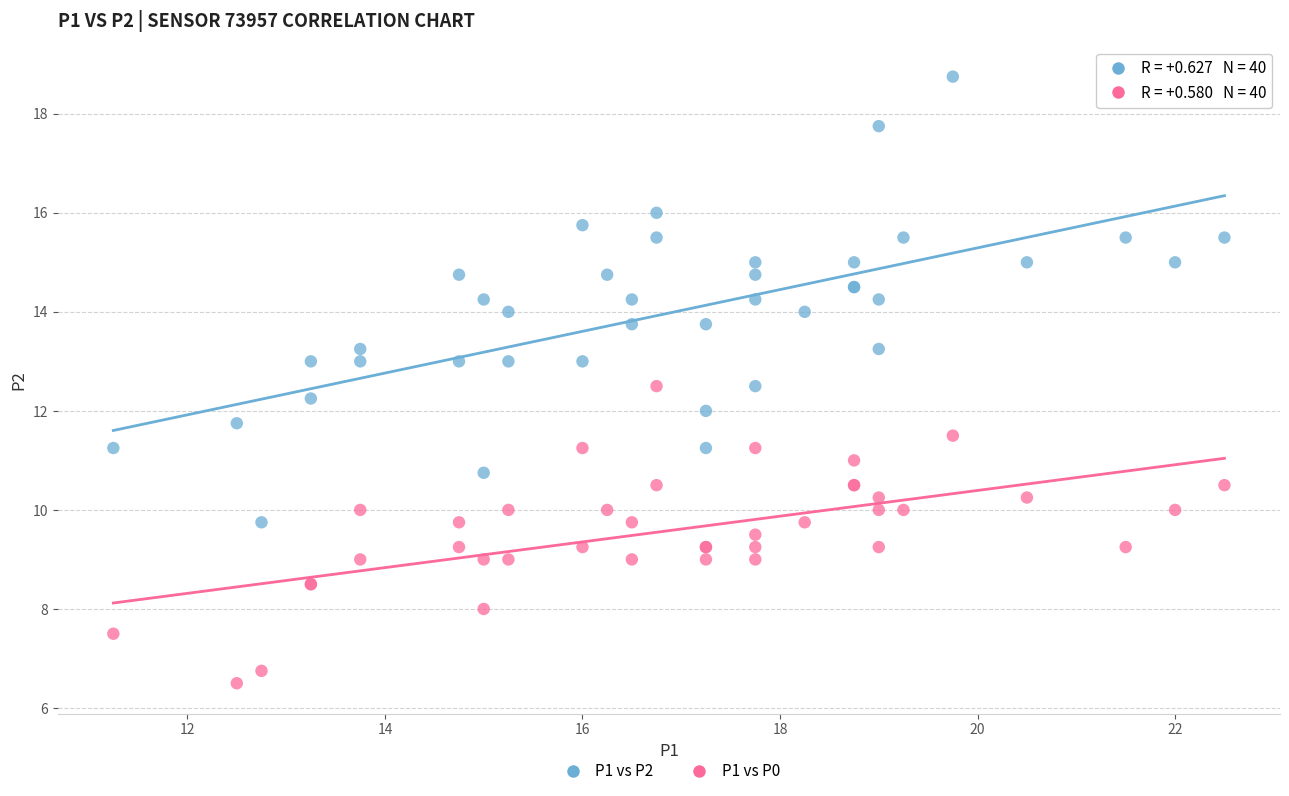

Which series reaches the maximum Y coordinate?

P1 vs P2